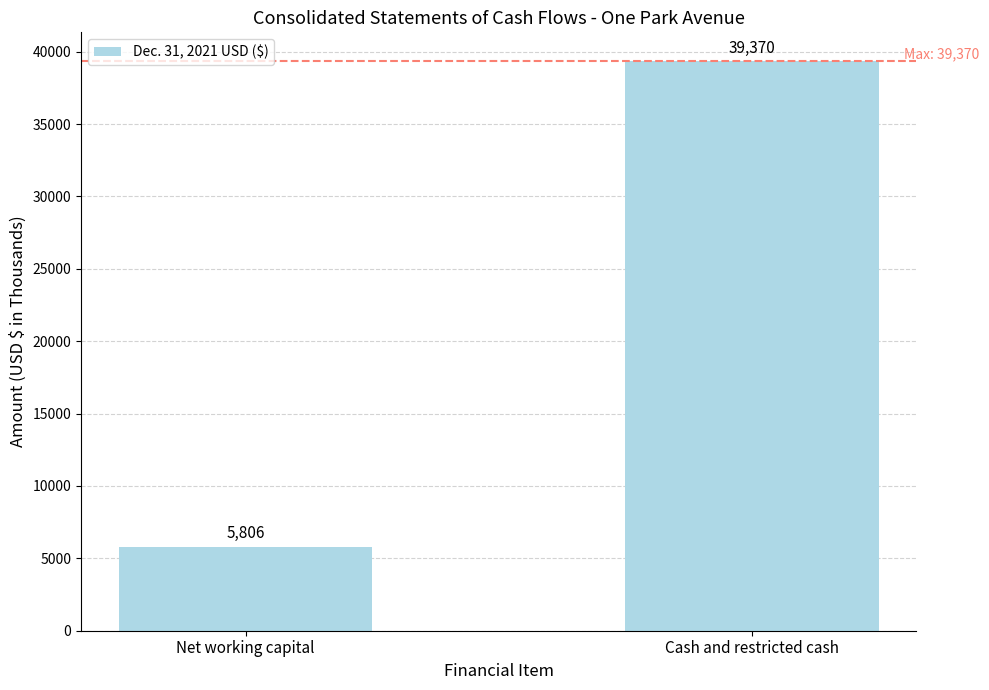

What is the smallest value displayed?

5806